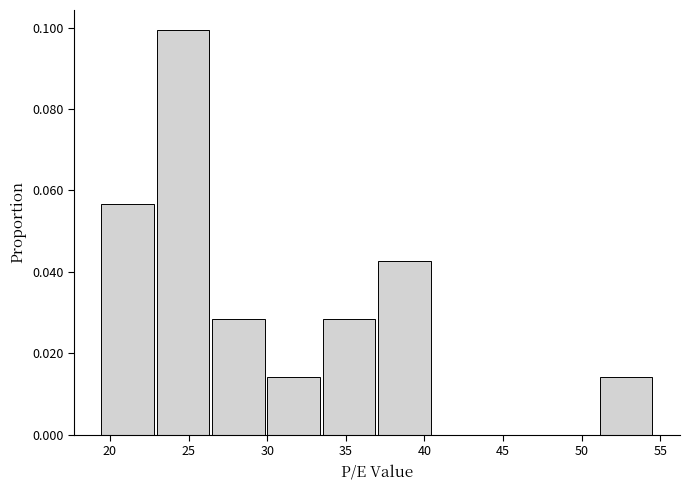

Reading left to right, list every bar in this chart as the range it spans on the x-axis followed by its height. Neither the bar edges nor the heights are printed on the chart, so give them approximately, as read against the axes.

19.5 to 23.0: 0.056
23.0 to 26.5: 0.100
26.5 to 30.0: 0.028
30.0 to 33.5: 0.014
33.5 to 37.0: 0.028
37.0 to 40.5: 0.042
40.5 to 44.0: 0
44.0 to 47.5: 0
47.5 to 51.0: 0
51.0 to 54.5: 0.014